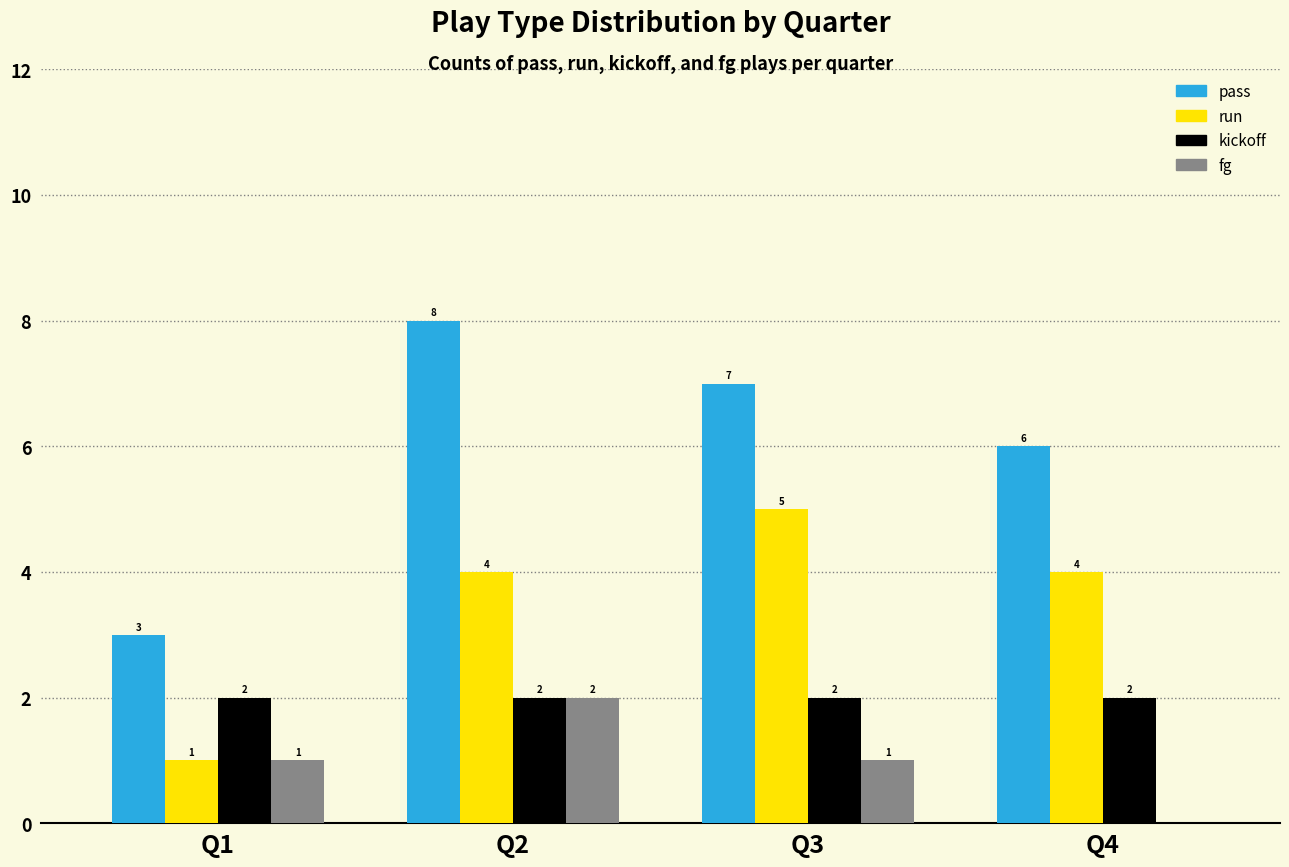

At which category is the sum across all series the highest?

Q2